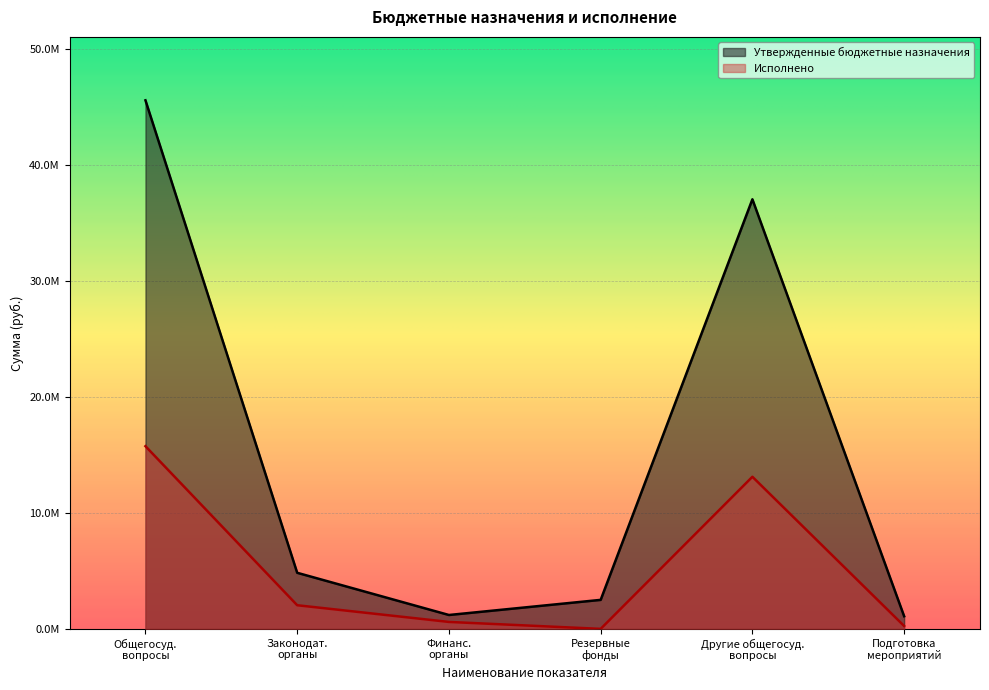

Which category has the highest value across all series?

Общегосуд.
вопросы